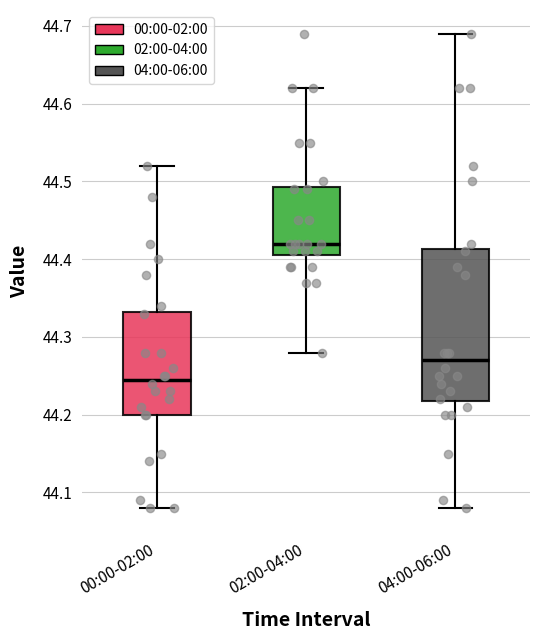

Which box's median line is the highest?

02:00-04:00